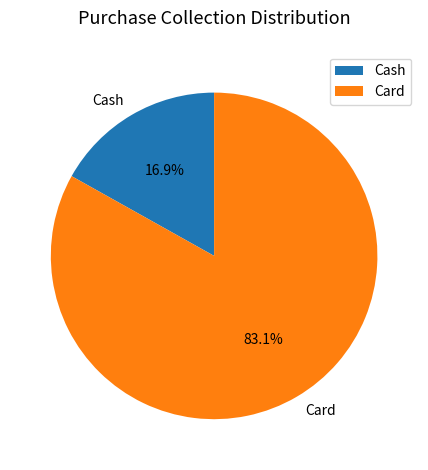

What percentage do Card and Cash together represent?

100.0%